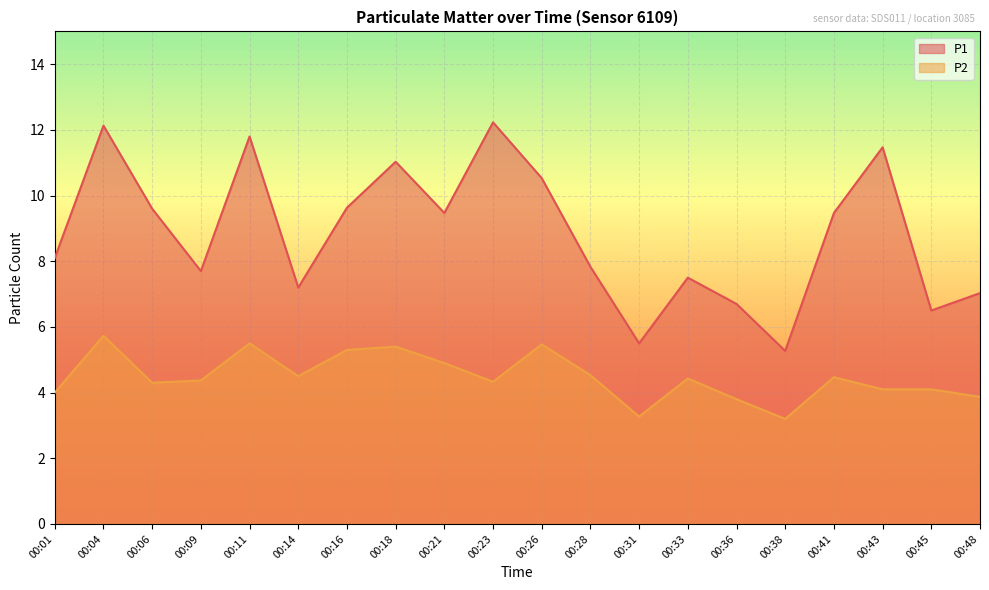

Reading left to right, extract all data points from this chart.

P1: 00:01=8.1	00:04=12.1	00:06=9.6	00:09=7.7	00:11=11.8	00:14=7.2	00:16=9.6	00:18=11.0	00:21=9.5	00:23=12.2	00:26=10.5	00:28=7.8	00:31=5.5	00:33=7.5	00:36=6.7	00:38=5.3	00:41=9.5	00:43=11.5	00:45=6.5	00:48=7.0
P2: 00:01=4.0	00:04=5.7	00:06=4.3	00:09=4.4	00:11=5.5	00:14=4.5	00:16=5.3	00:18=5.4	00:21=4.9	00:23=4.3	00:26=5.5	00:28=4.5	00:31=3.3	00:33=4.4	00:36=3.8	00:38=3.2	00:41=4.5	00:43=4.1	00:45=4.1	00:48=3.9